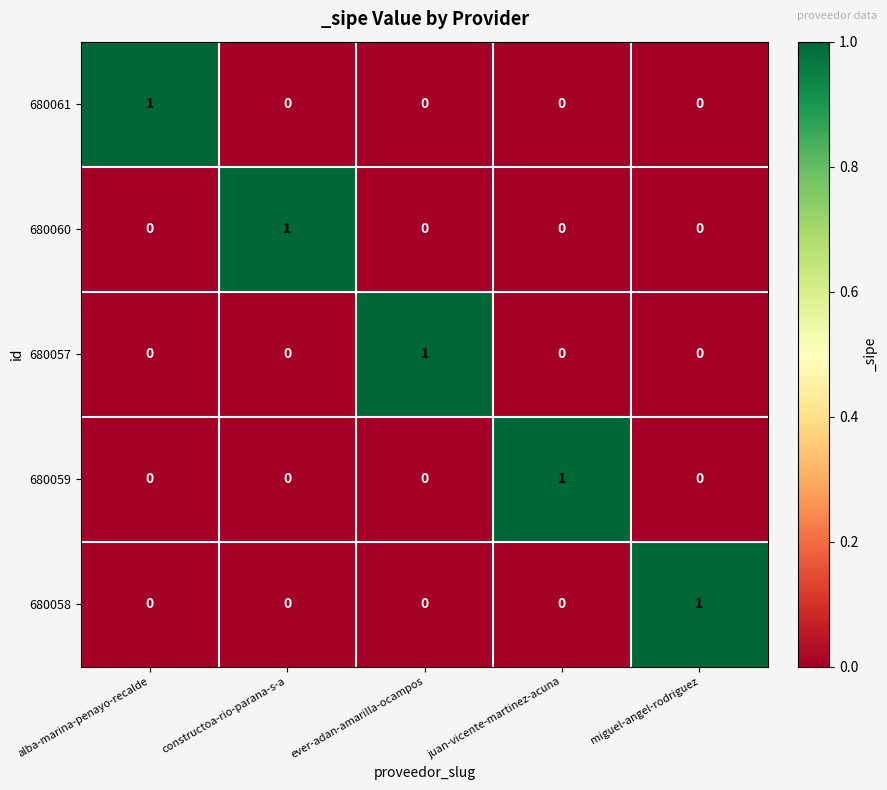

Count the number of categories in the chart.

5